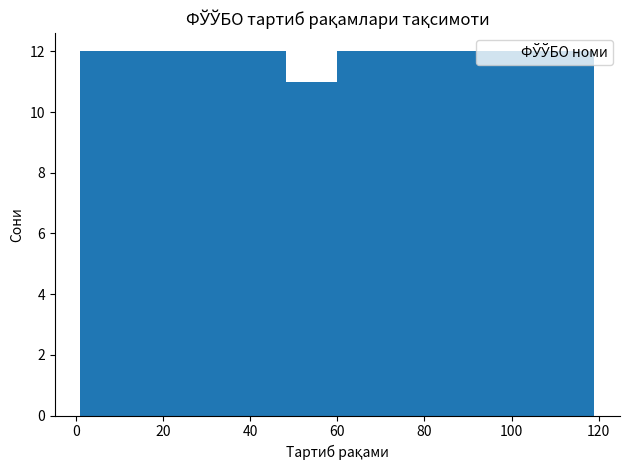

How tall is the bar that spans 71.8 to 83.6 on the x-axis? Neither the bar edges nor the heights are printed on the chart, so give them approximately, as read against the axes.

12